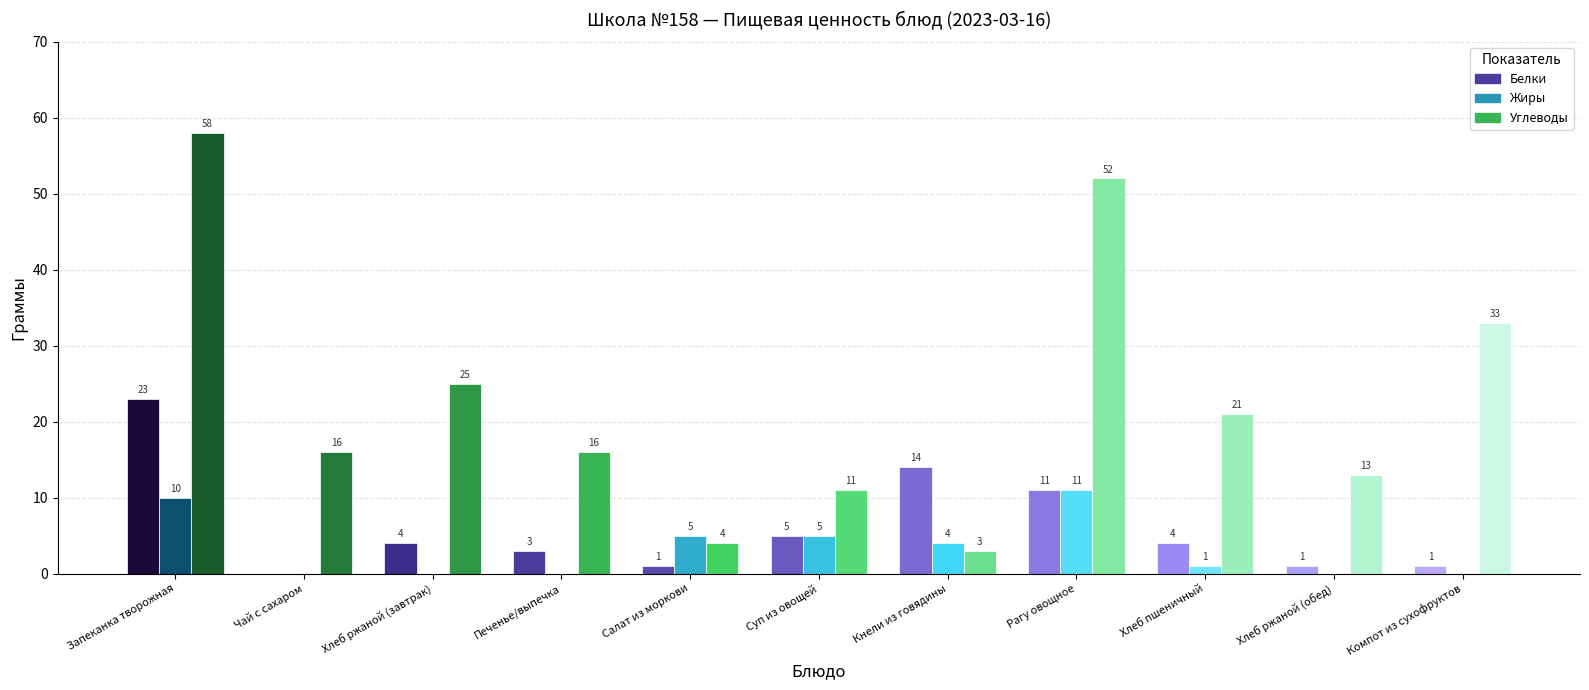

Between Хлеб ржаной (завтрак) and Салат из моркови, which series saw the biggest shift?

Углеводы